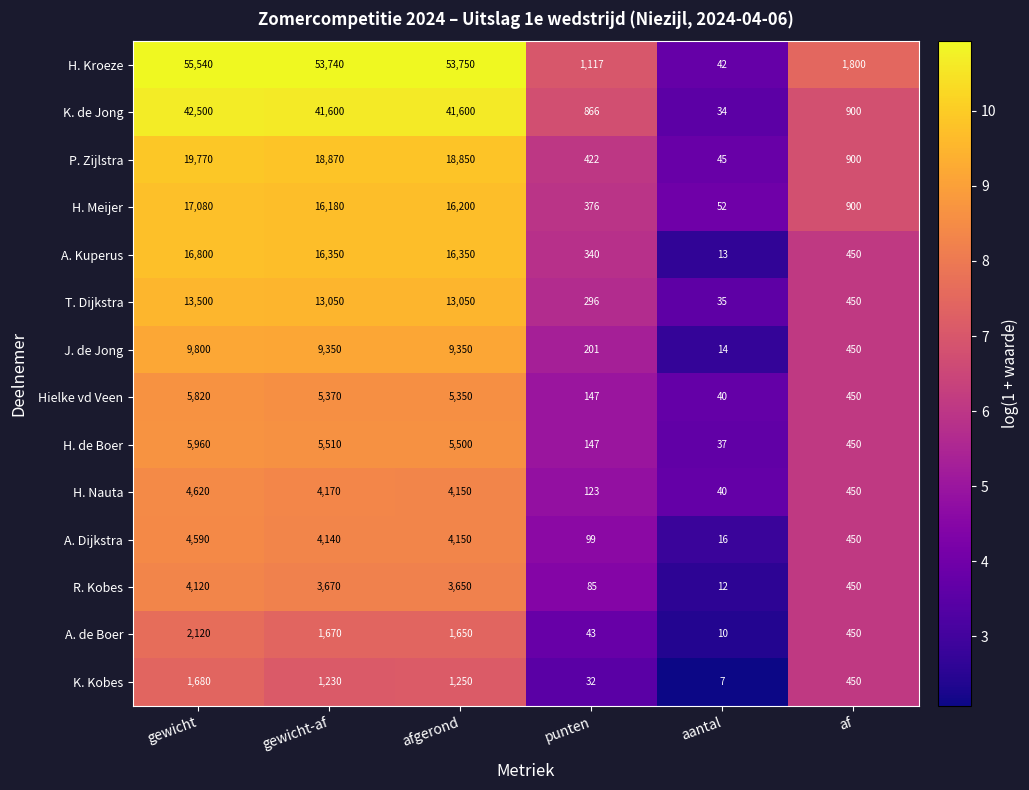

Rank the series by their maximum value, from lowest to highest.

K. Kobes, A. de Boer, R. Kobes, A. Dijkstra, H. Nauta, Hielke vd Veen, H. de Boer, J. de Jong, T. Dijkstra, A. Kuperus, H. Meijer, P. Zijlstra, K. de Jong, H. Kroeze